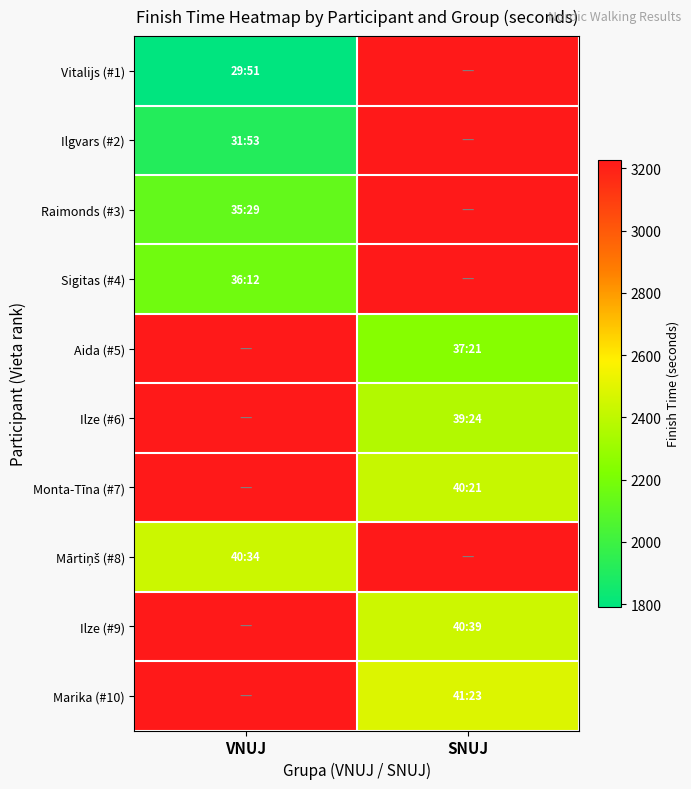

What is the total value across all series at VNUJ?

26578.5